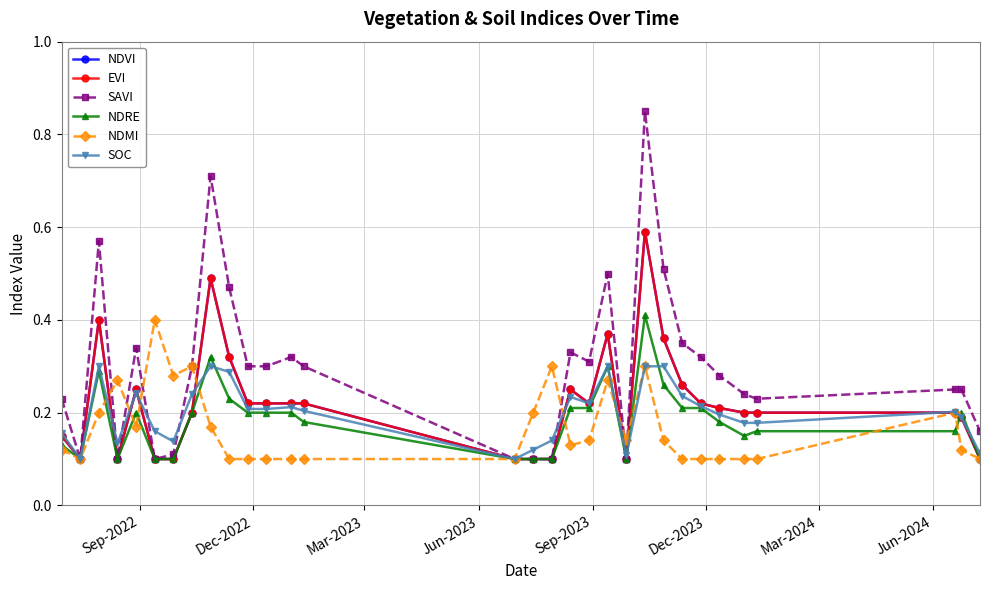

What is the maximum value for NDRE?

0.4